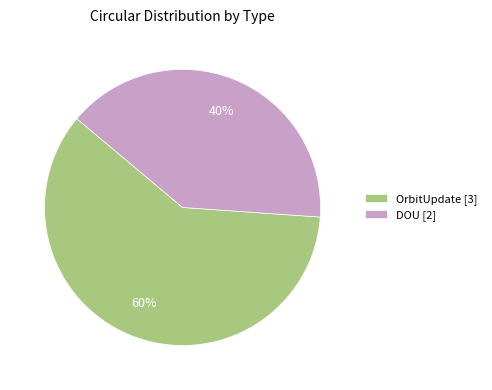

Which category accounts for the majority?

OrbitUpdate [3]